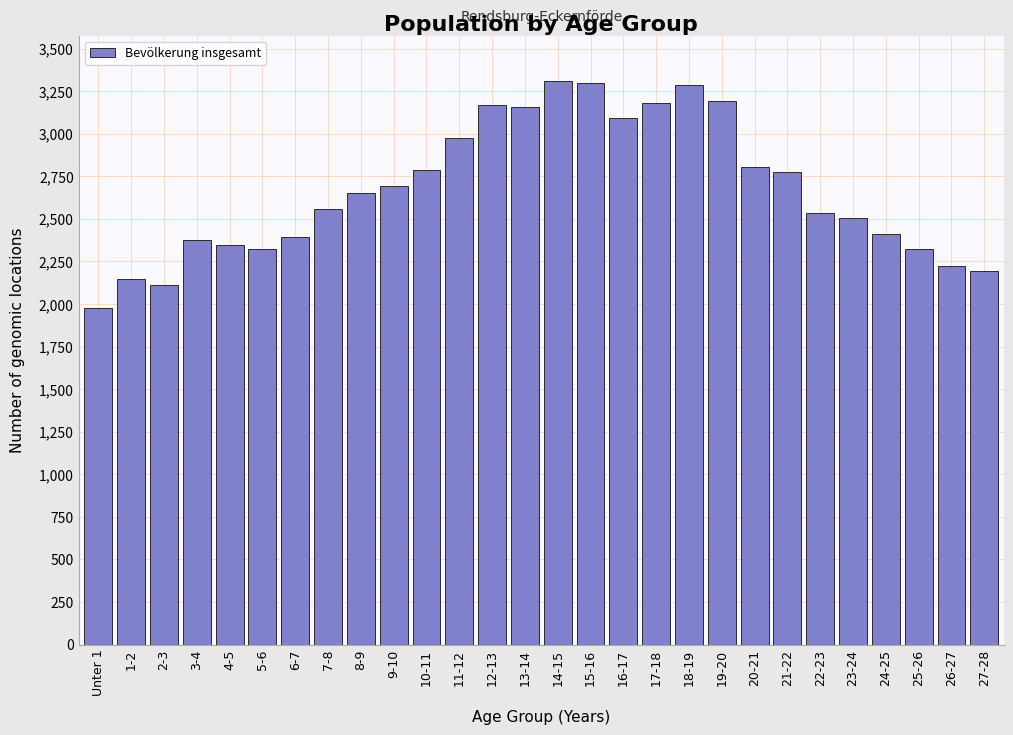

Which category has the lowest value across all series?

Unter 1